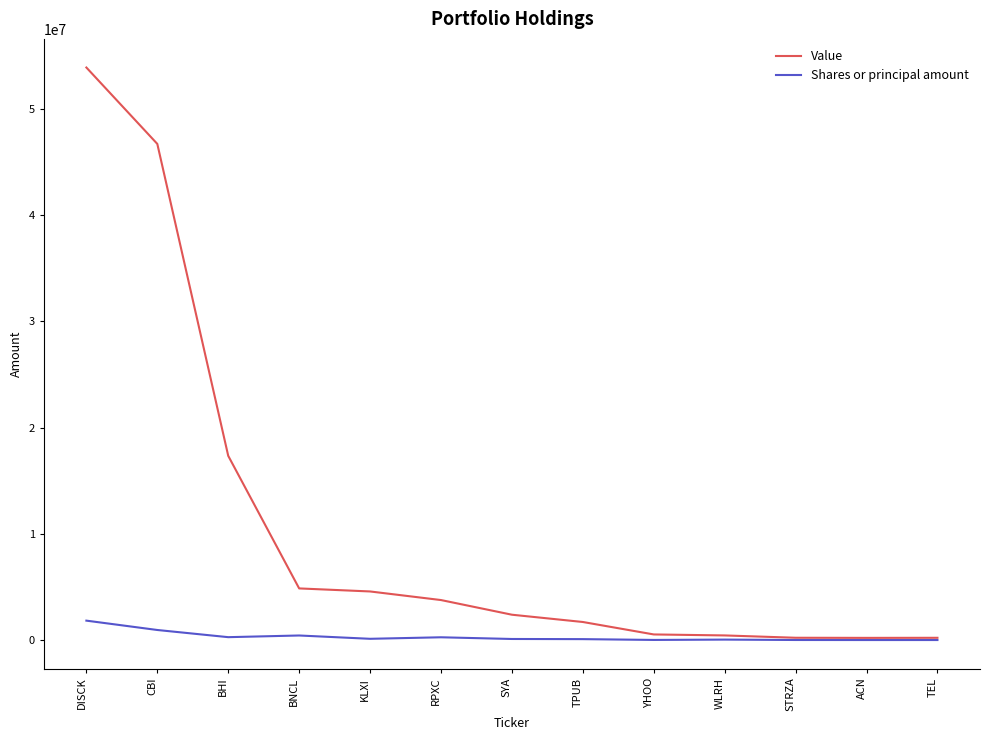

Which series changed the most between CBI and RPXC?

Value